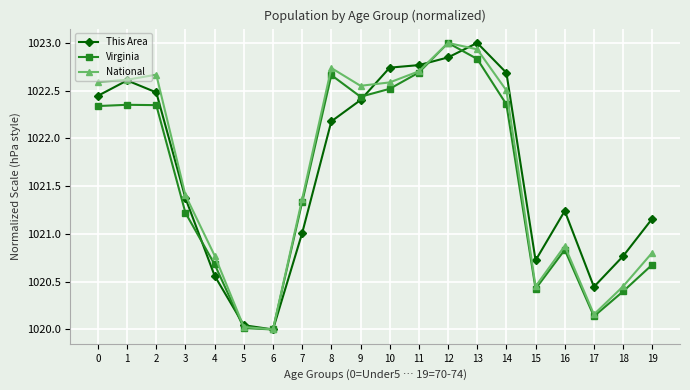

What is the maximum value for Virginia?

1023.0